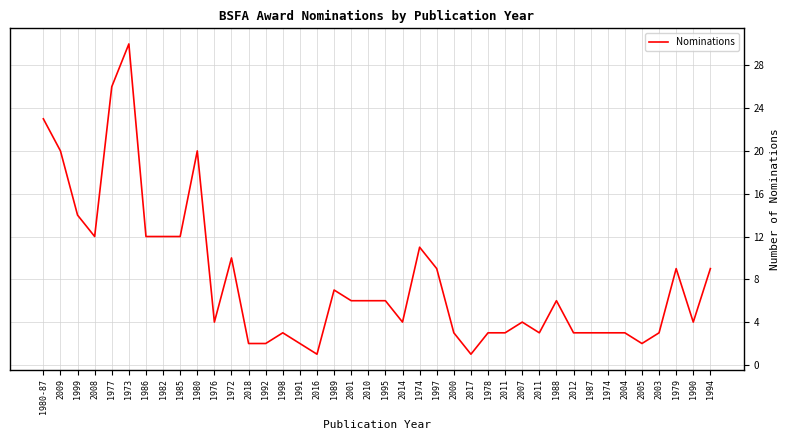

Does the chart display data point markers on the line(s)?

No